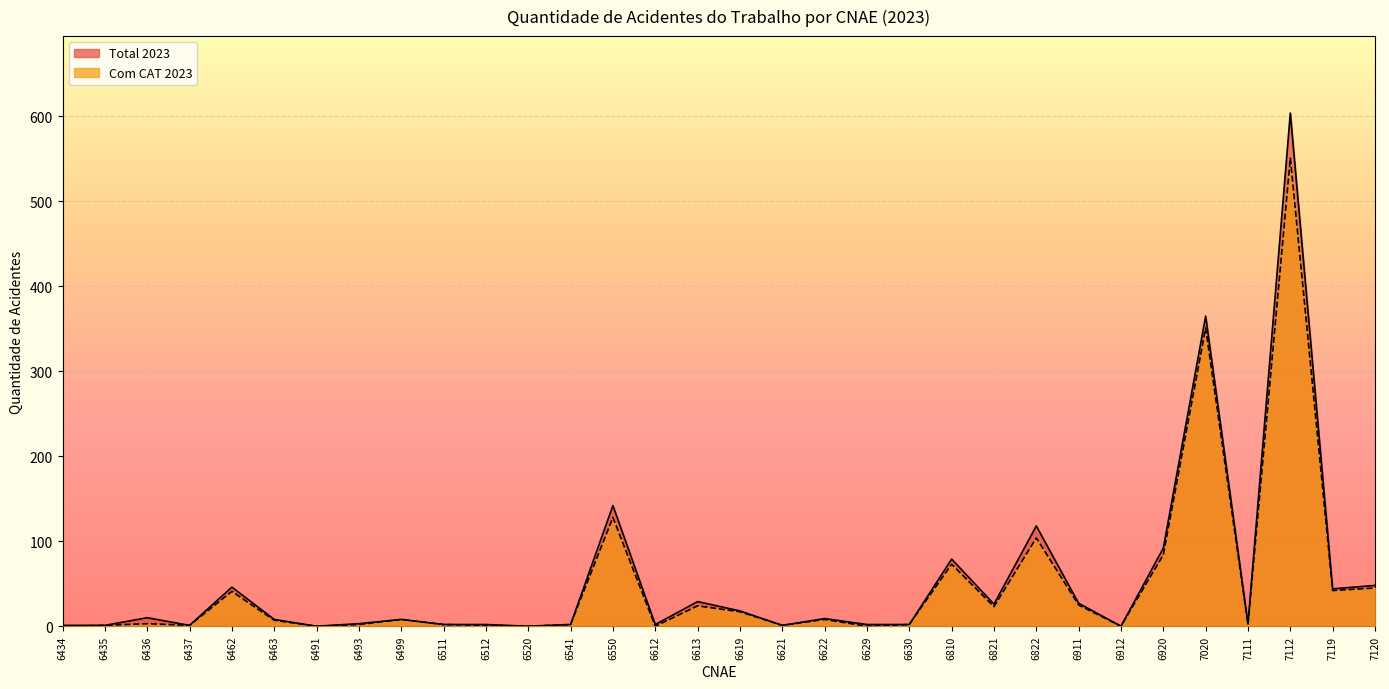

What is the difference between the maximum and minimum values in the Com CAT 2023 series?

551